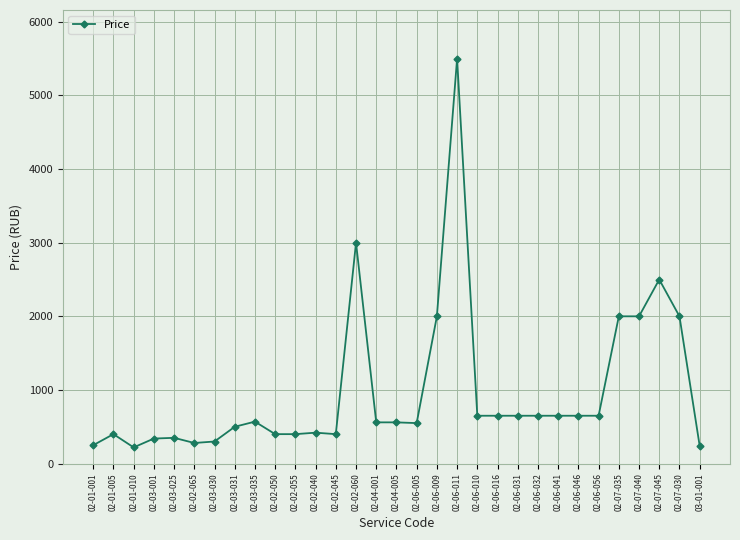

The value at 02-02-050 is 400. True or false?

True